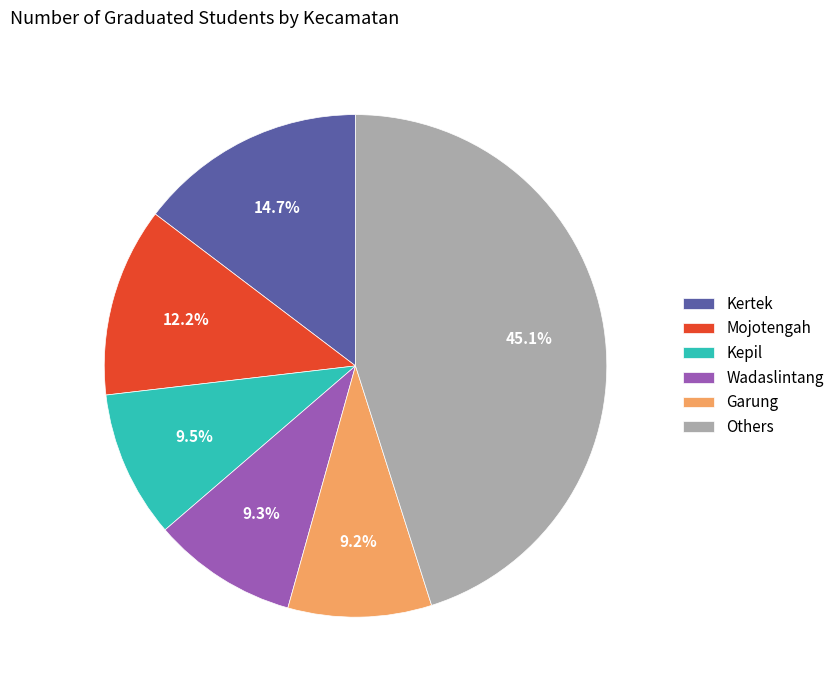

The Kertek slice represents 15% of the pie. True or false?

True